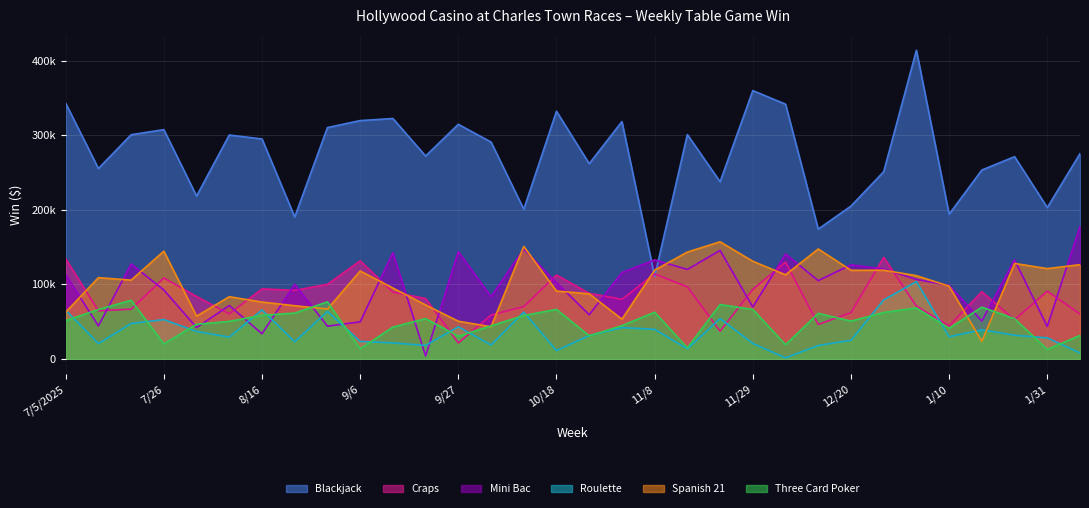

What is the sum of all Blackjack values?

8752838.8